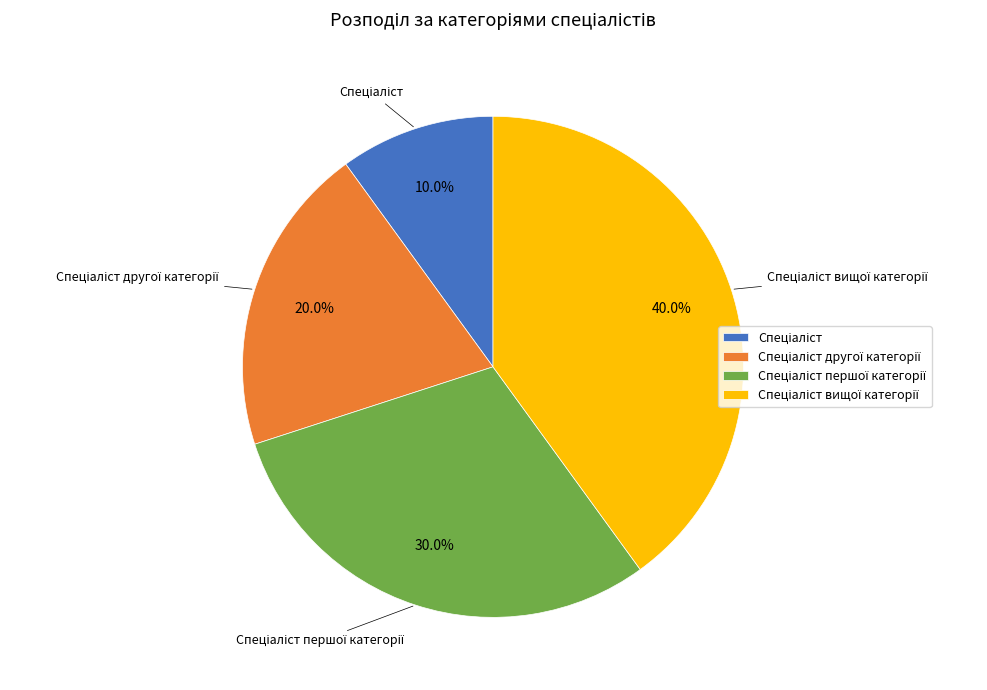

Does any single category account for the majority?

No